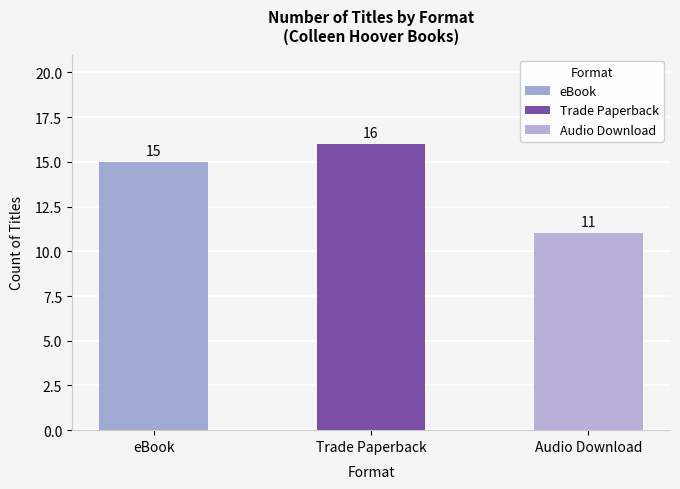

The chart shows a value of 18 at Audio Download. True or false?

False